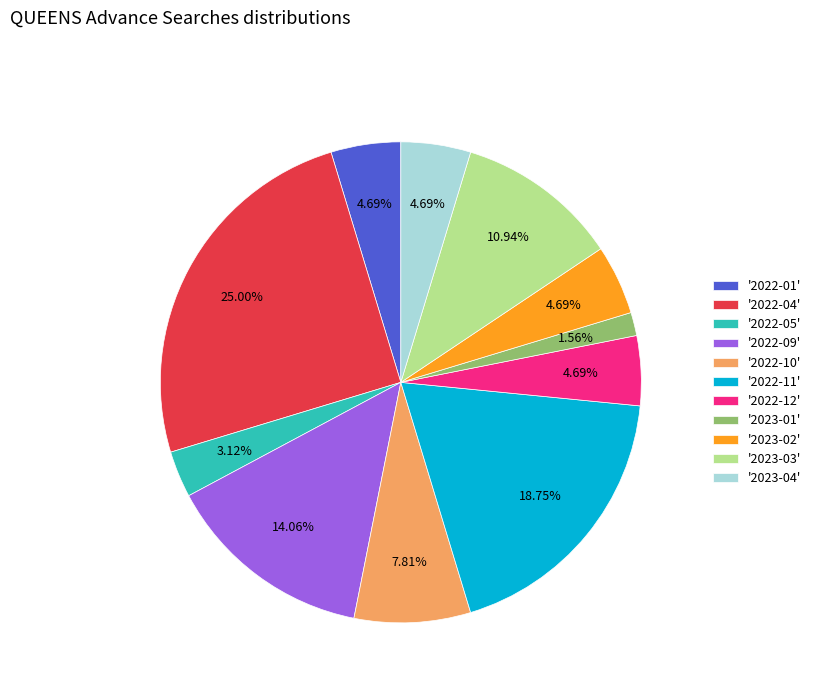

Which category has the smallest portion of the pie?

'2023-01'